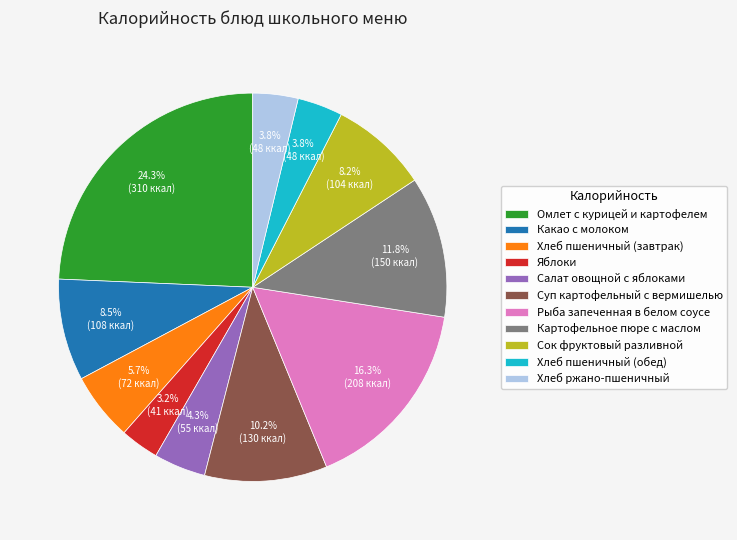

Count the number of slices in the pie.

11